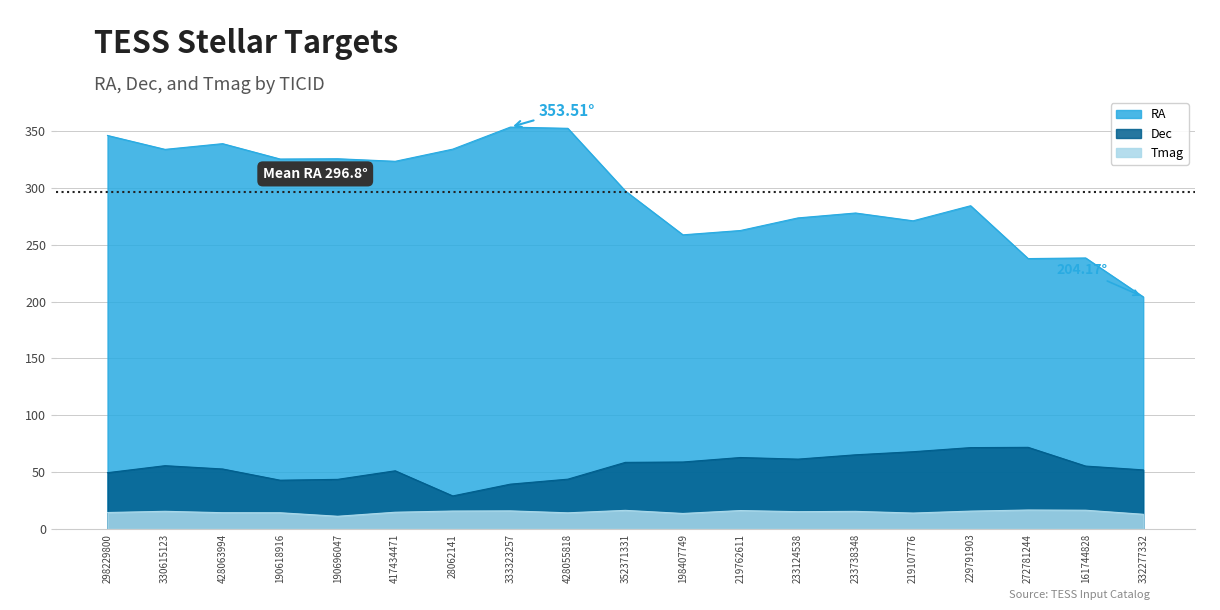

What value does the Tmag series have at 233124538?

15.1